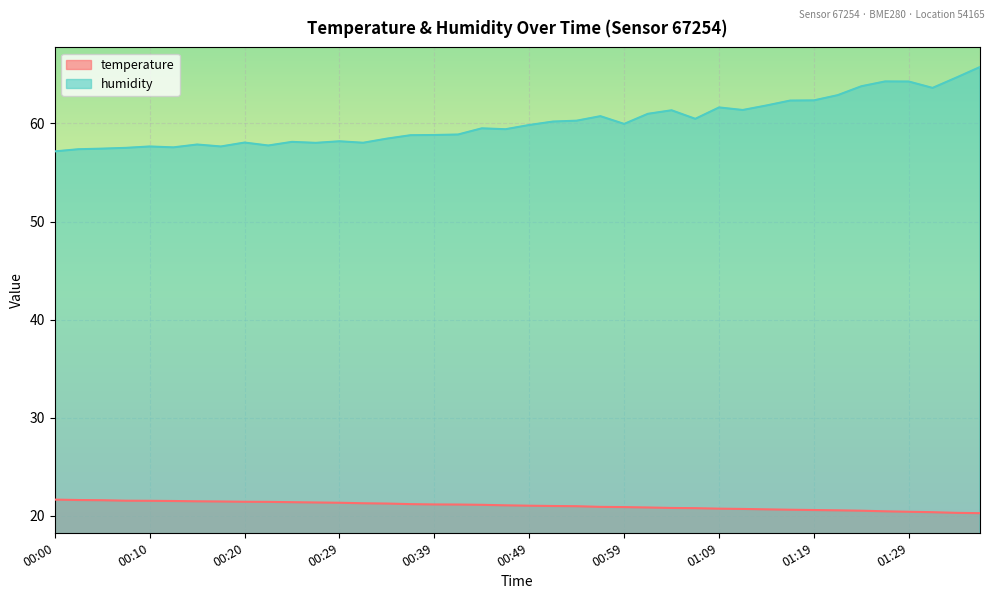

How many lines are shown in the chart?

2